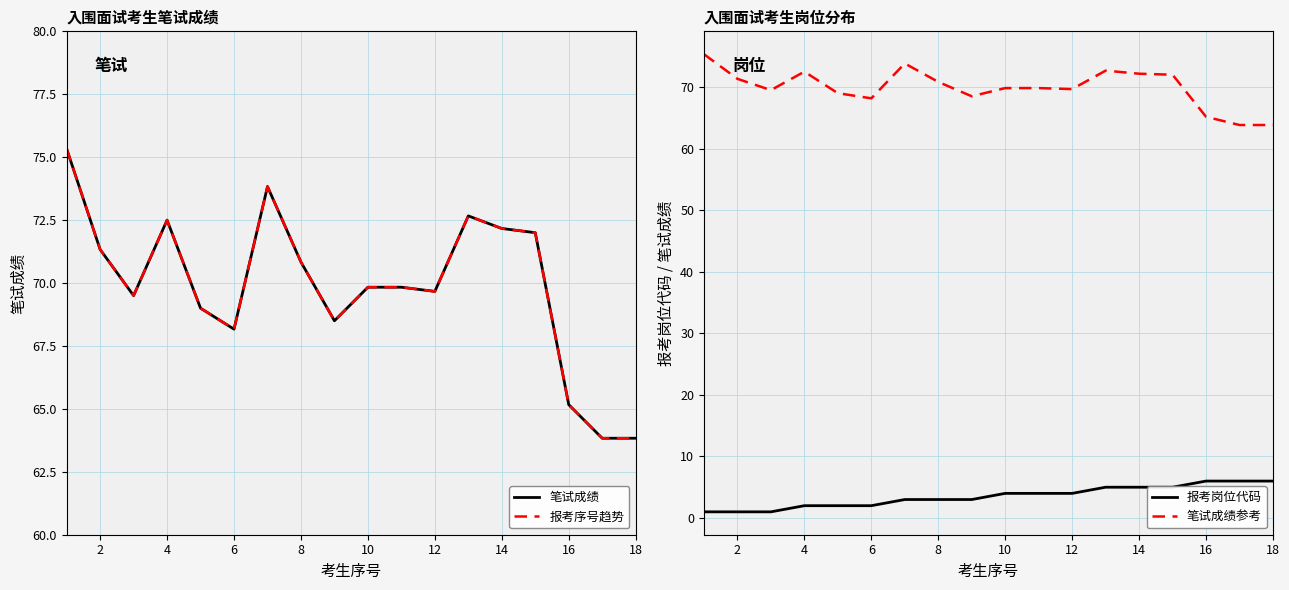

Which series has the widest spread of values?

笔试成绩